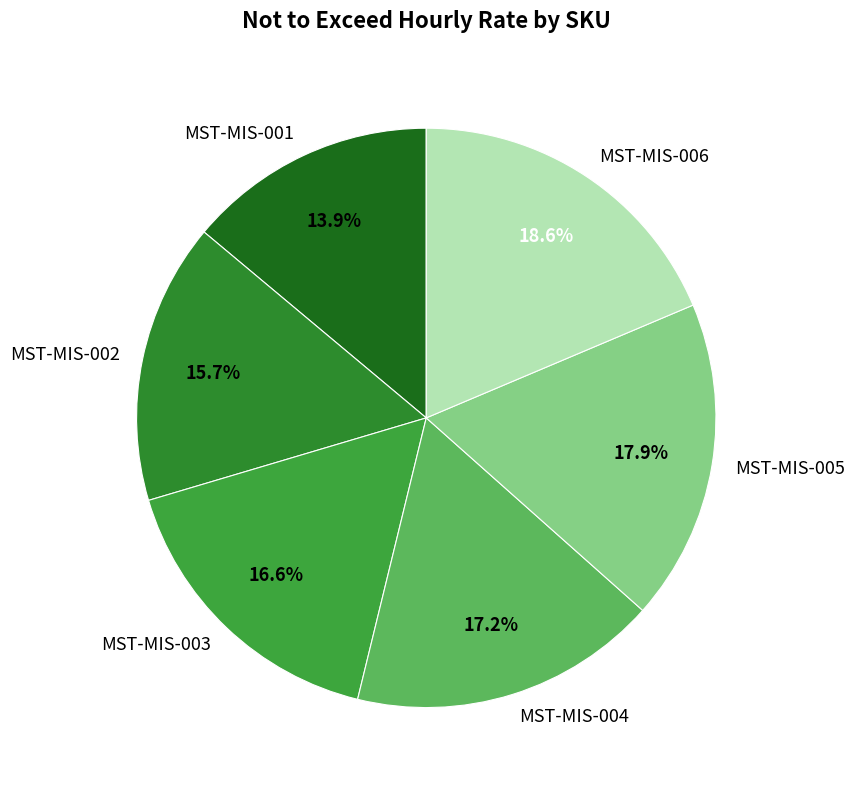

To the nearest percent, what is the difference between the MST-MIS-006 and MST-MIS-001 slice percentages?

5%